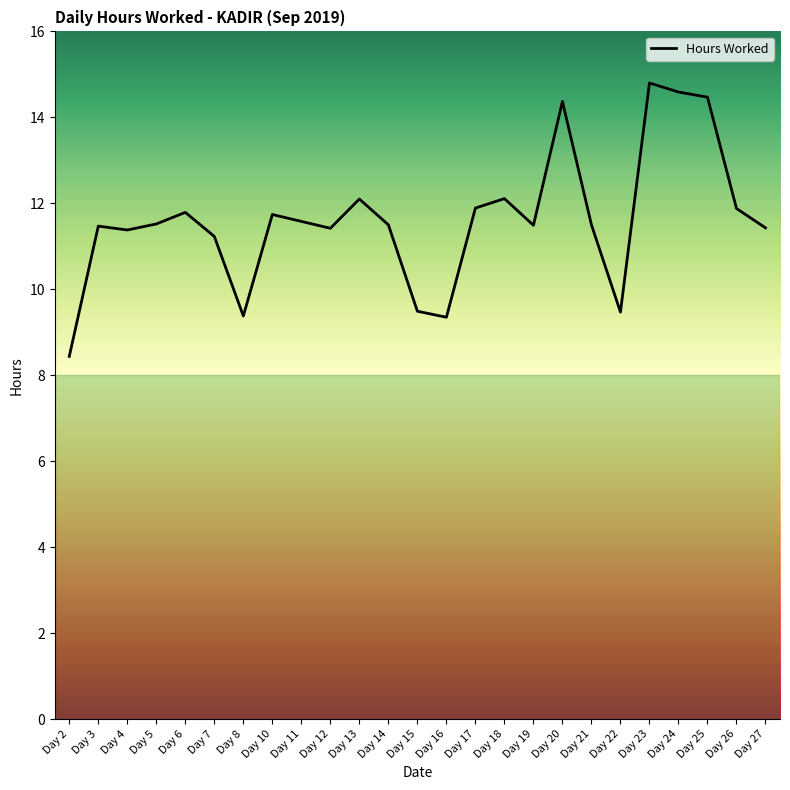

True or false: the data shows 17.2 at Day 12.

False